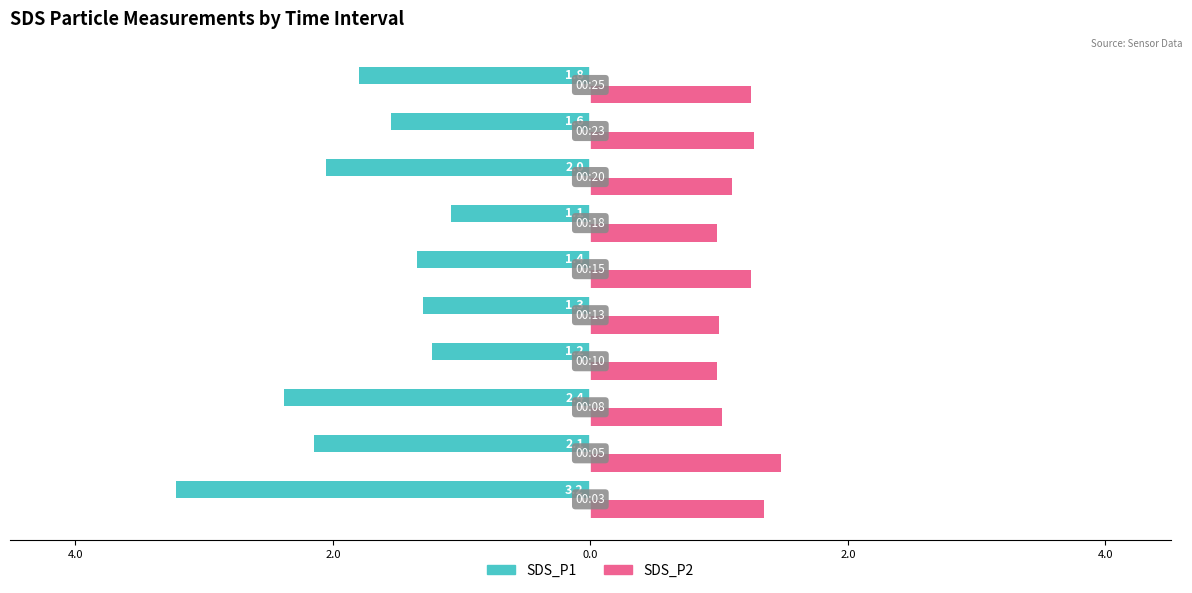

What are all the series names shown in the legend?

SDS_P1, SDS_P2